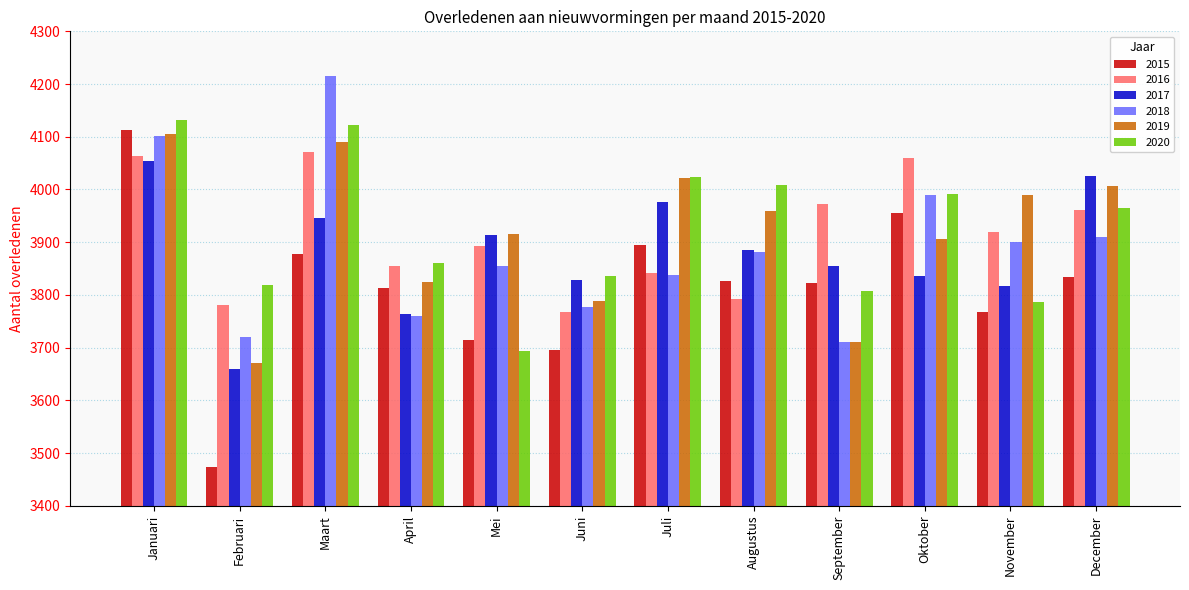

What is the highest value of the 2016 series?

4072